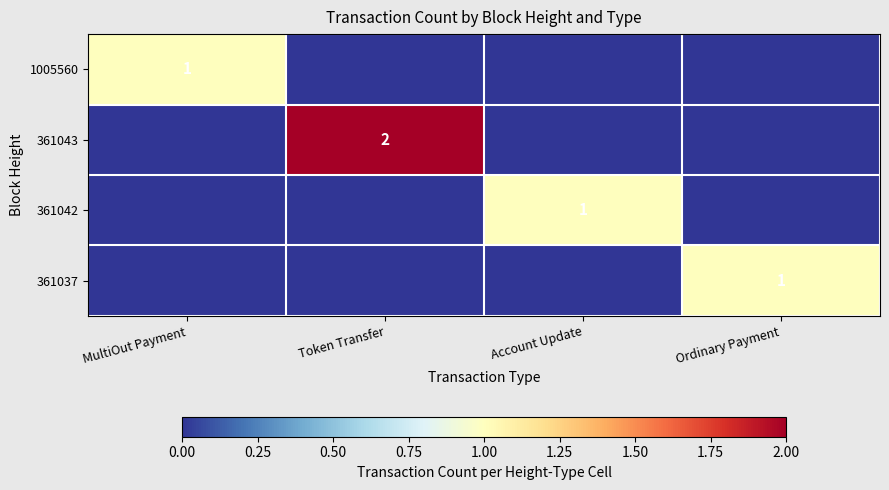

The 361037 series shows 0 at Ordinary Payment. True or false?

False